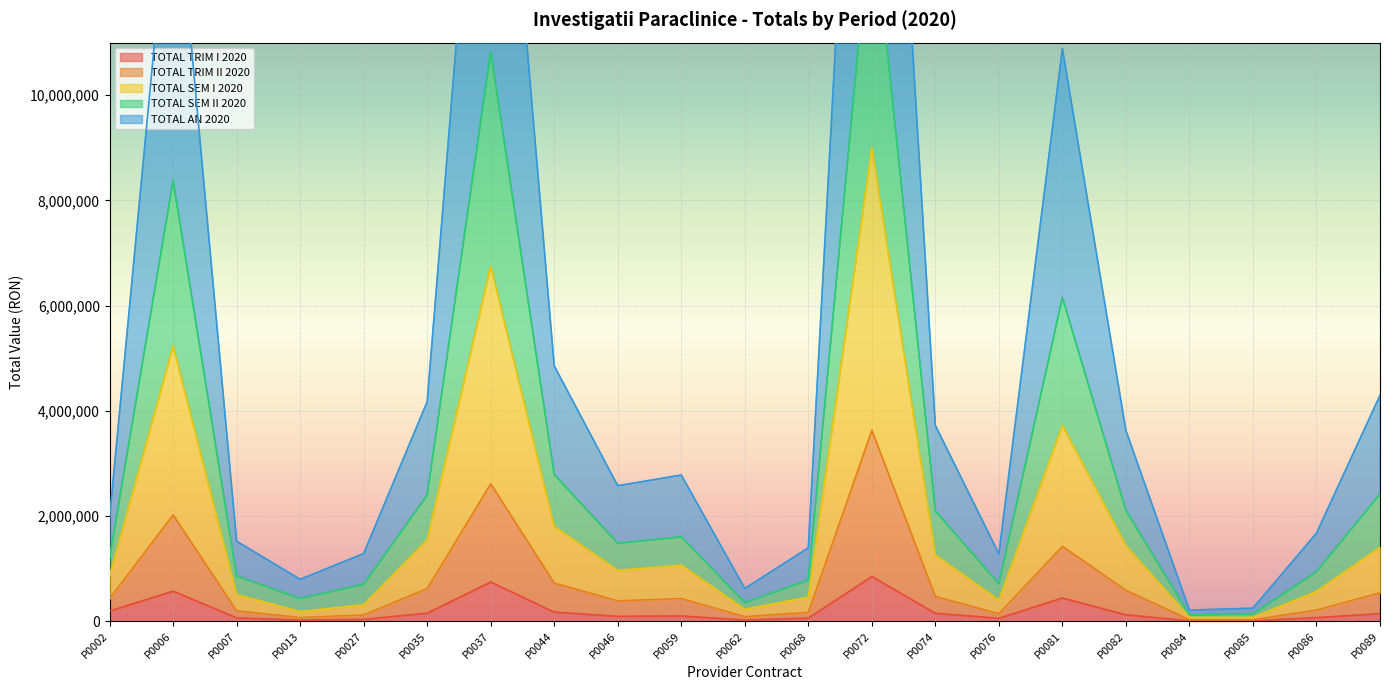

Which category has the highest value in the TOTAL AN 2020 series?

P0072